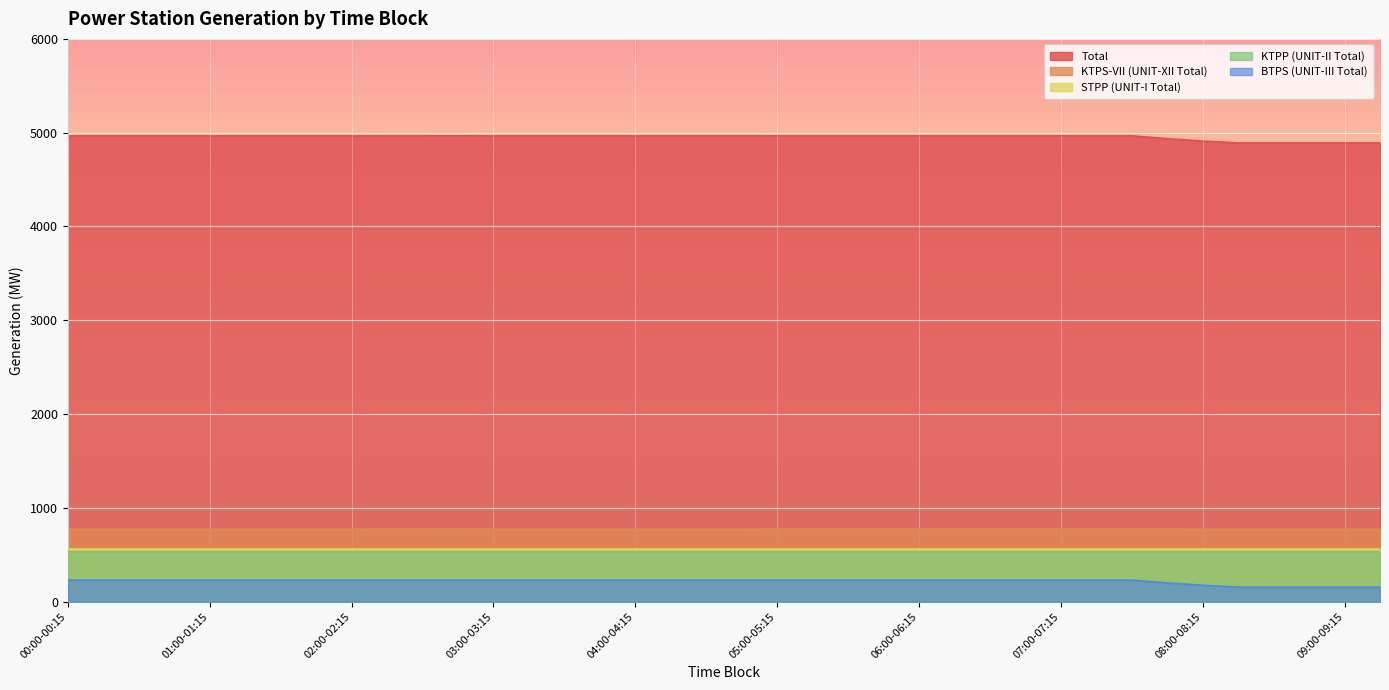

At which label does KTPS-VII (UNIT-XII Total) reach its minimum?

00:00-00:15